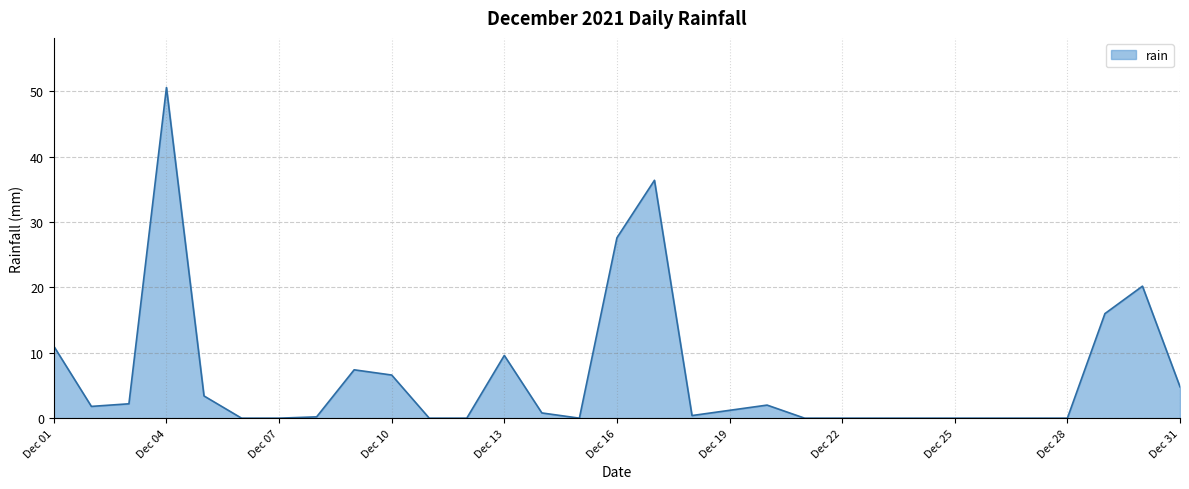

What is the difference between the maximum and minimum values?

50.6